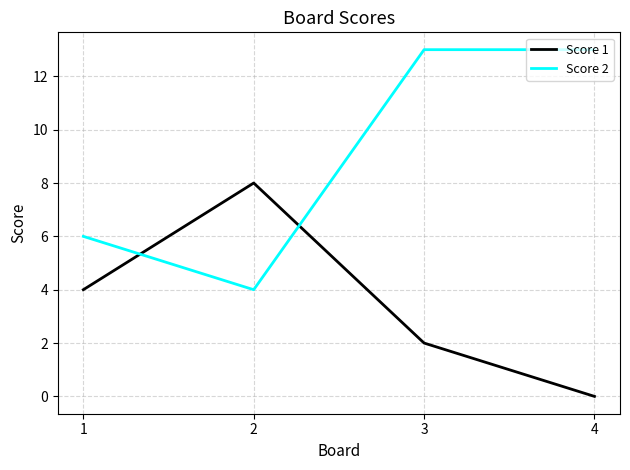

True or false: Score 2 has more than 1 points higher than both neighbors.

False